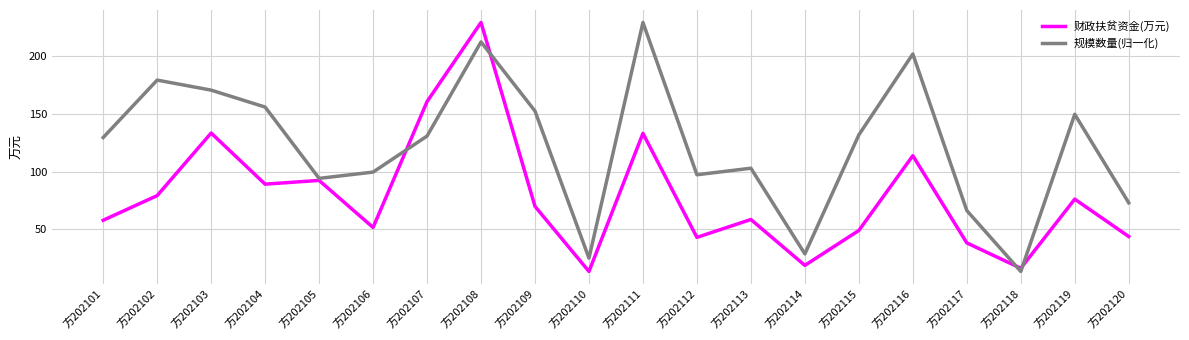

At which category does 规模数量(归一化) reach its first local valley?

方202105